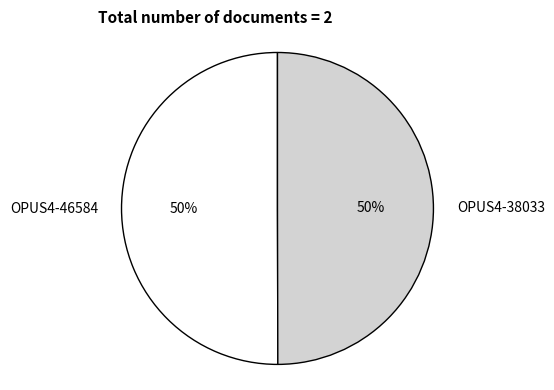

What is the ratio of the value at OPUS4-46584 to the value at OPUS4-38033?

1.0